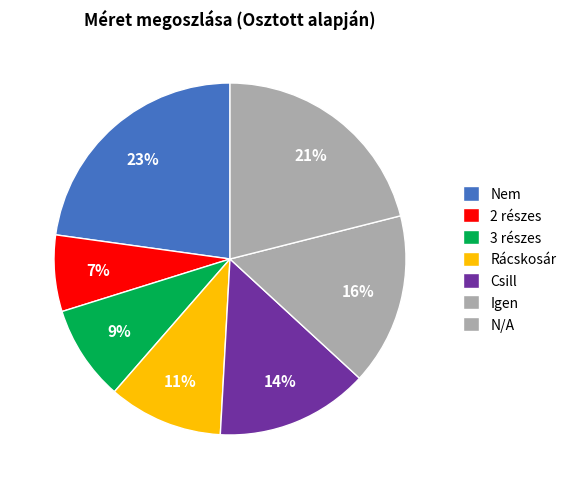

To the nearest percent, what portion does Nem represent?

23%